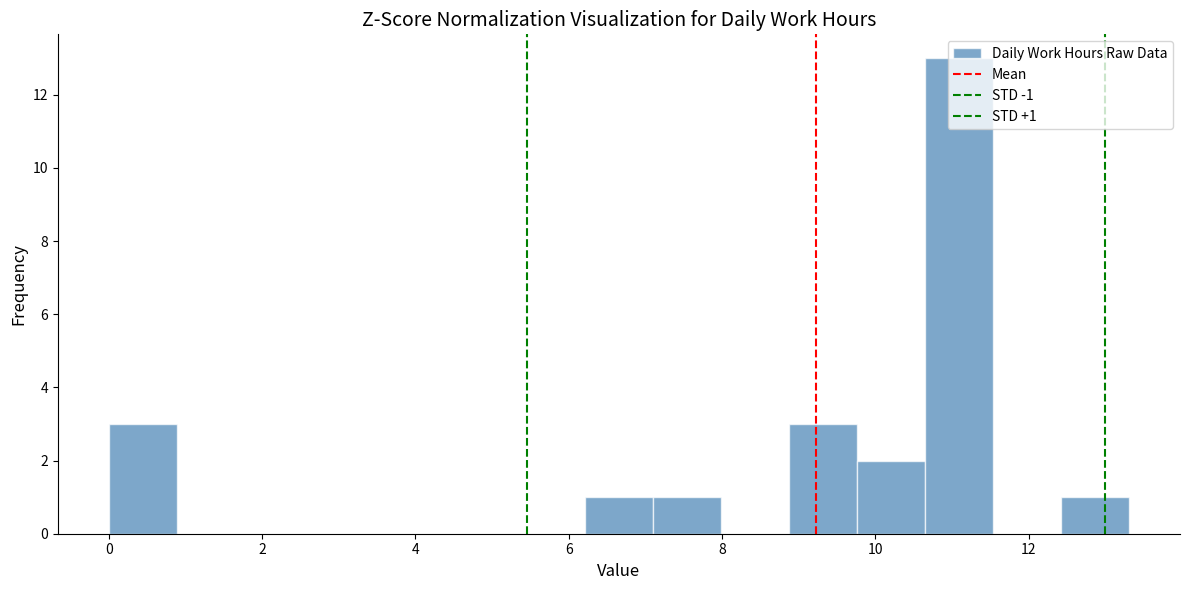

Which range on the x-axis has the tallest bar?

10.6 to 11.6